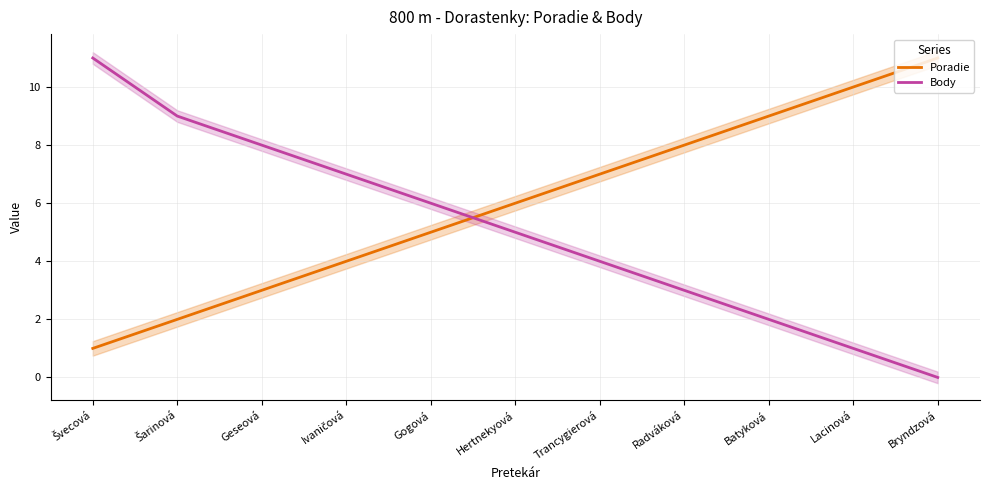

What is the sum of the Poradie values at Trancygierová and Lacinová?

17